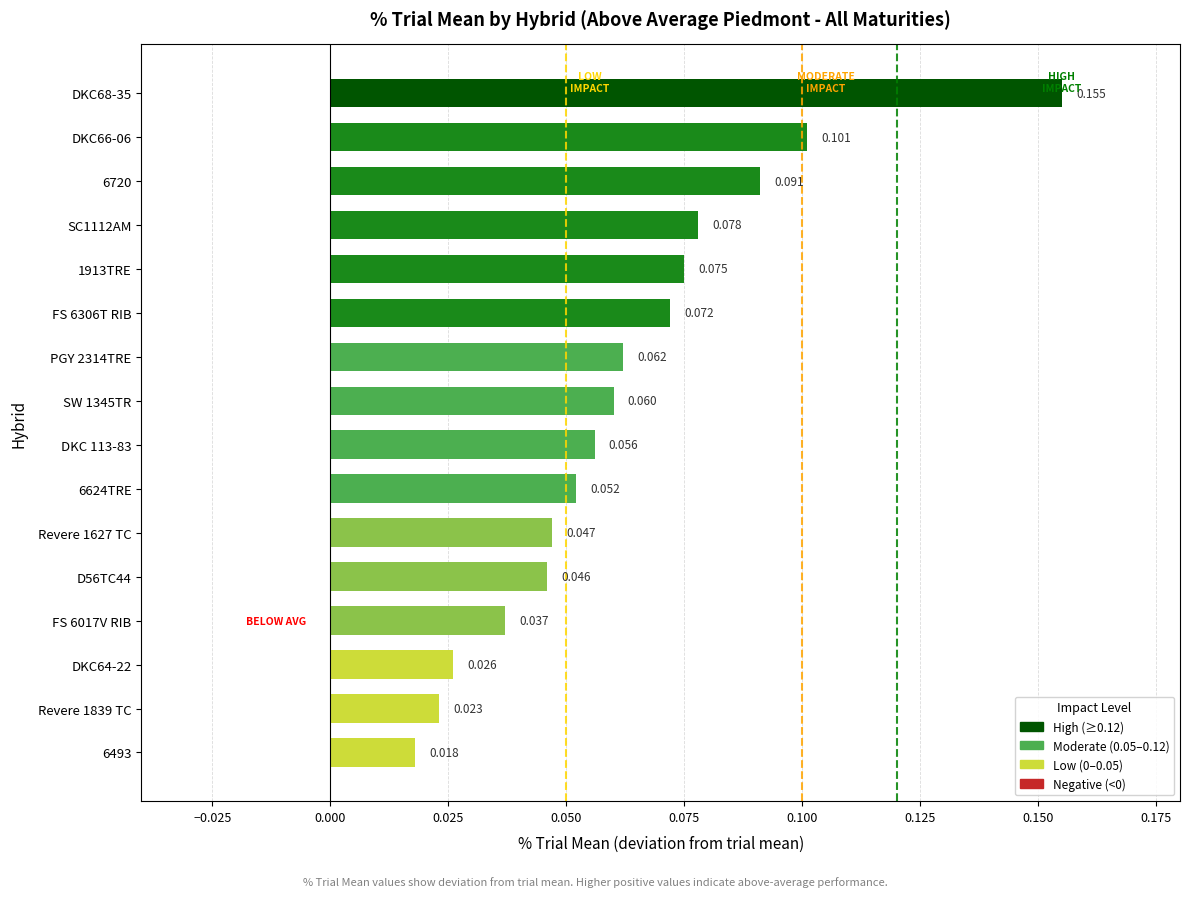

How many bars are there in total?

16